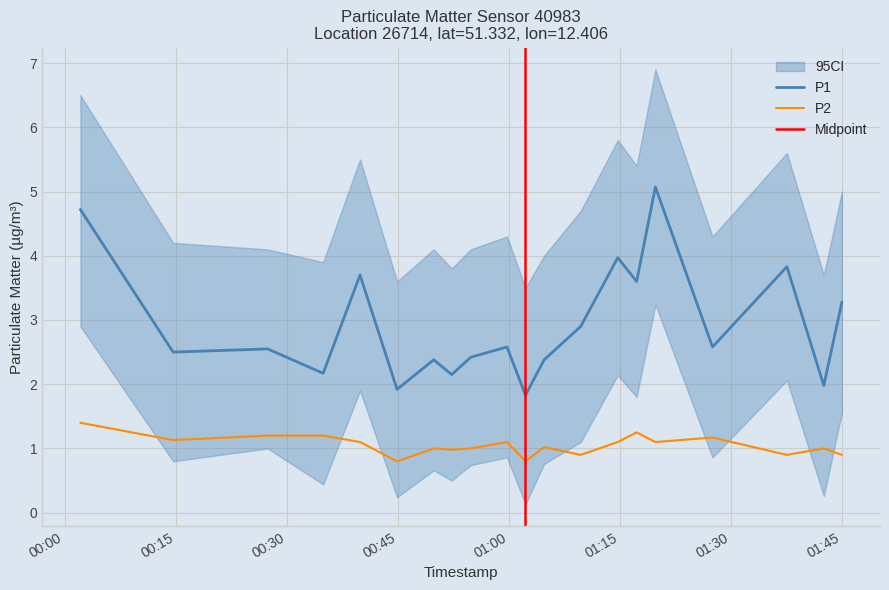

Does the chart have visible grid lines?

Yes